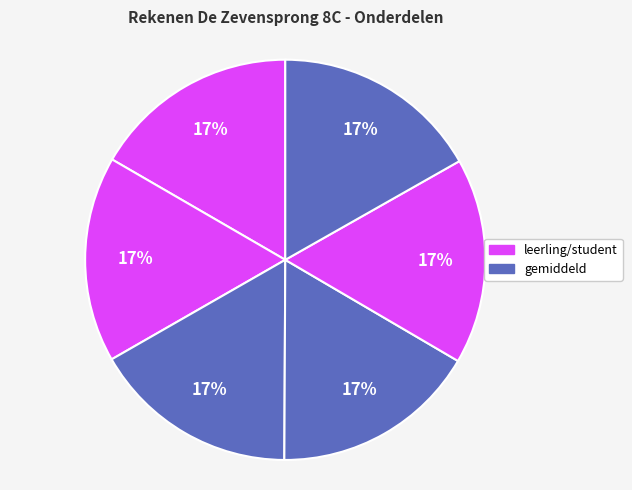

Is there a majority slice in this chart?

No